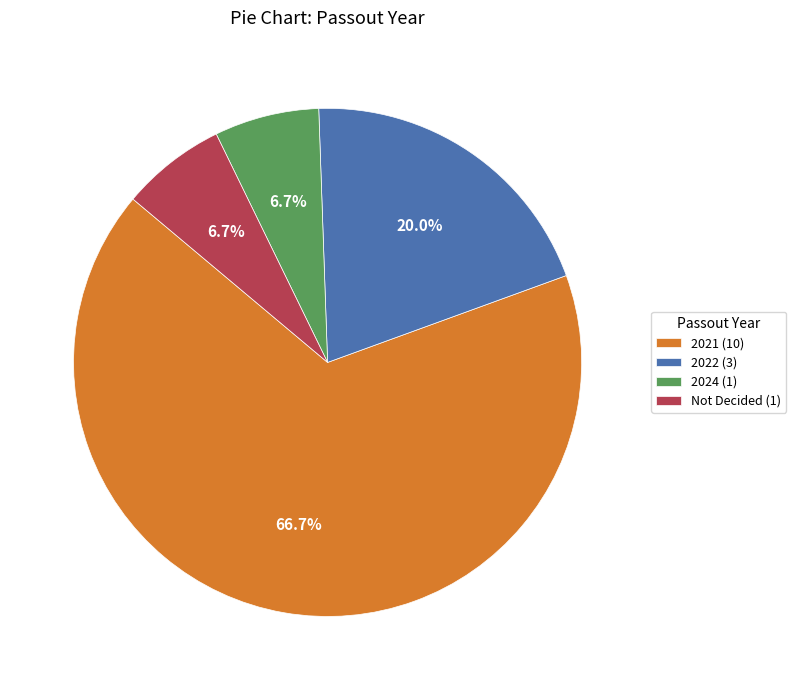

What is the largest slice in the pie chart?

2021 (10)